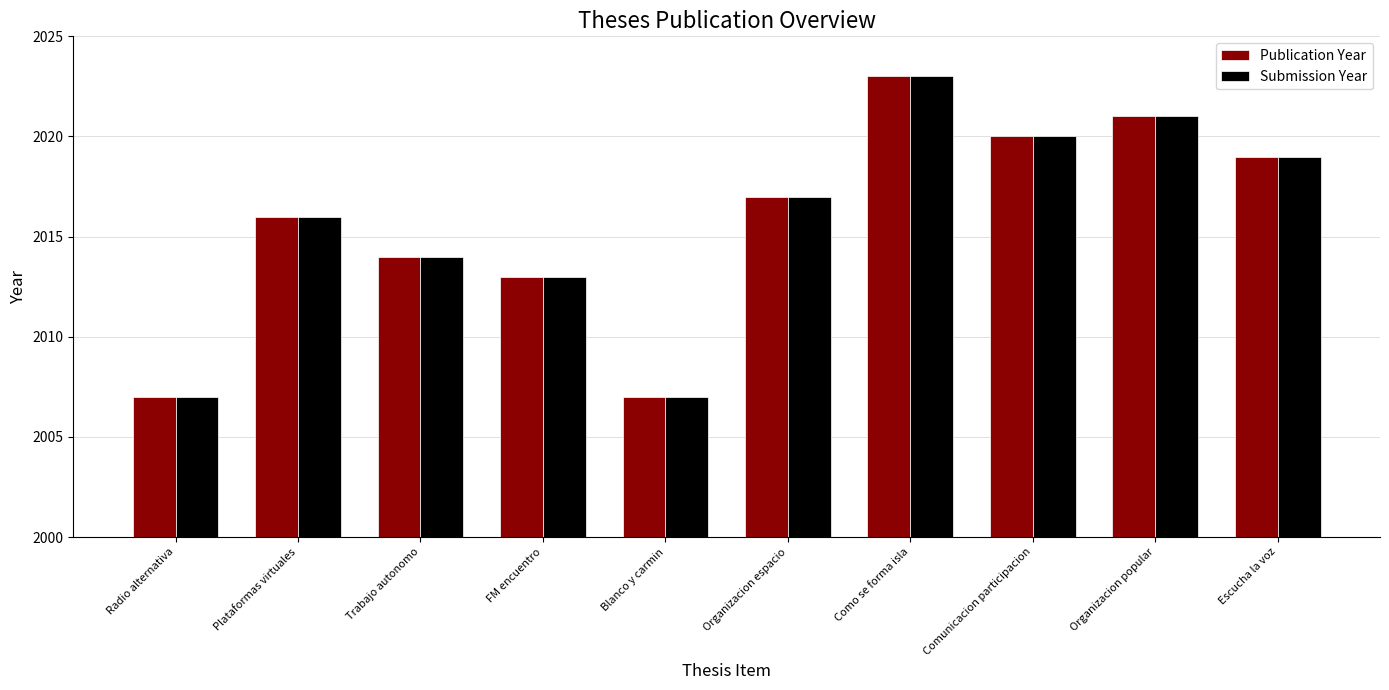

What is the value of the Submission Year bar at the 4th from the left?

2013